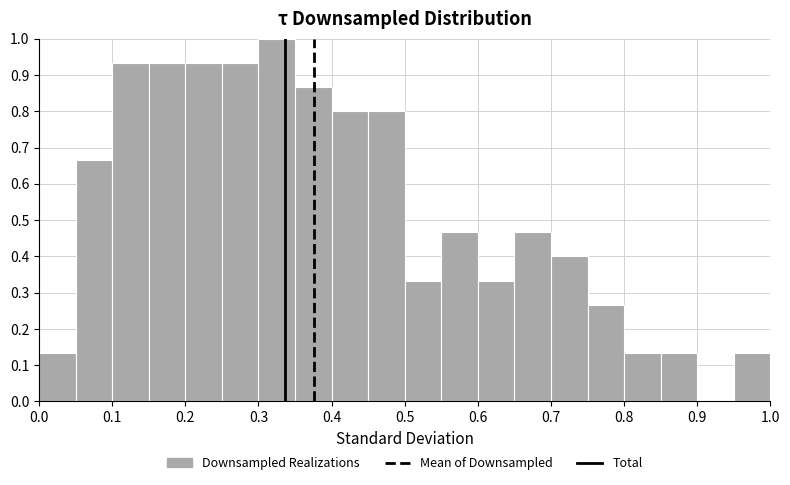

Over which range of the x-axis is the bar tallest?

0.30 to 0.35